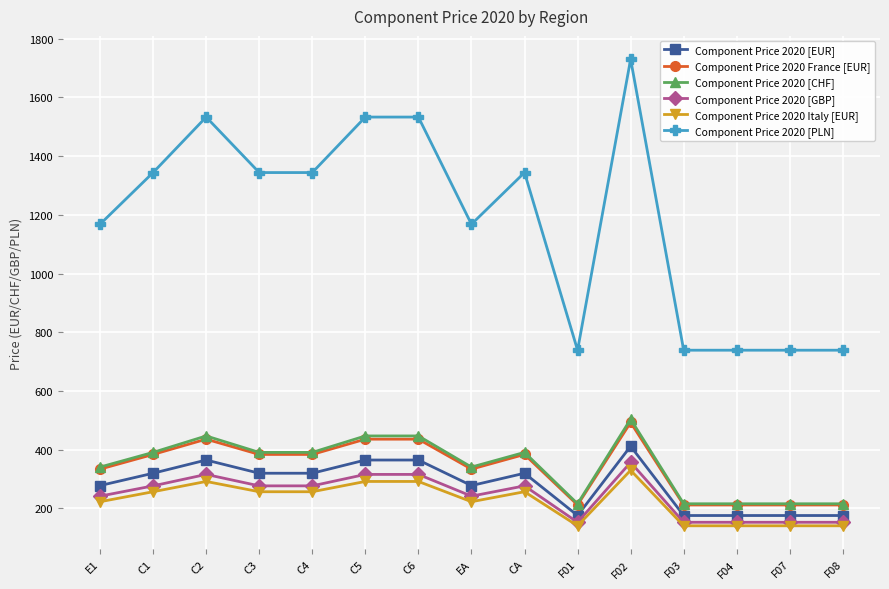

The value of Component Price 2020 [CHF] at F07 is 297. True or false?

False